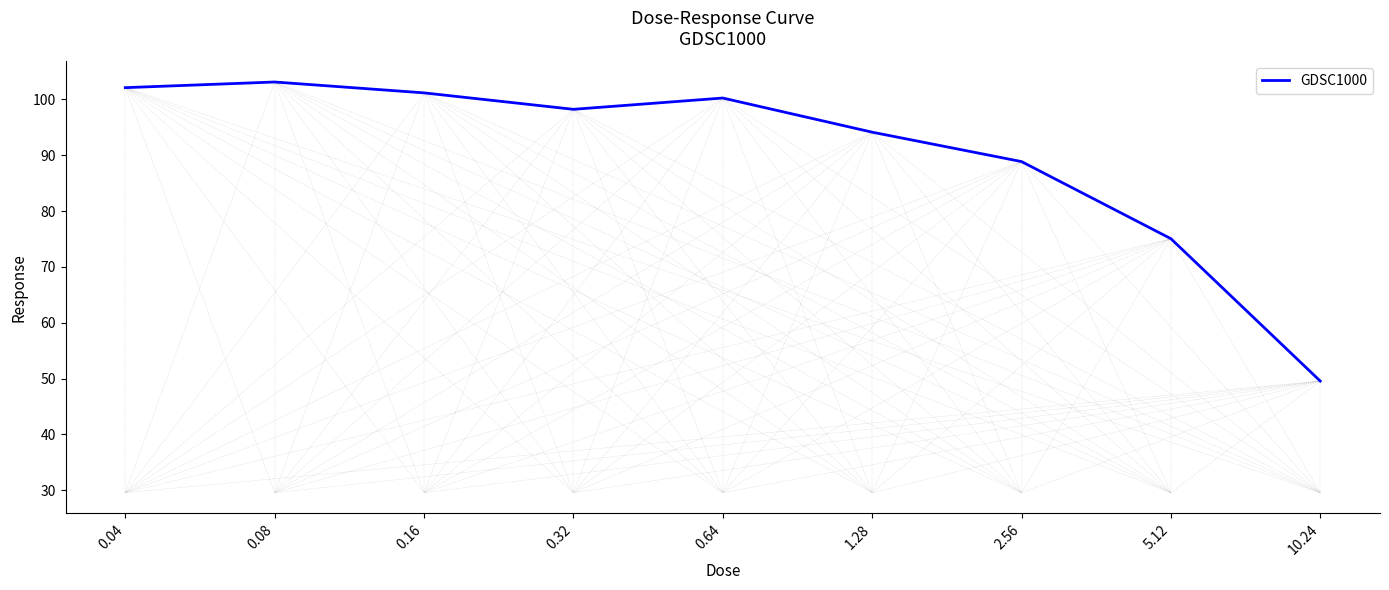

What is the greatest value displayed?

103.1